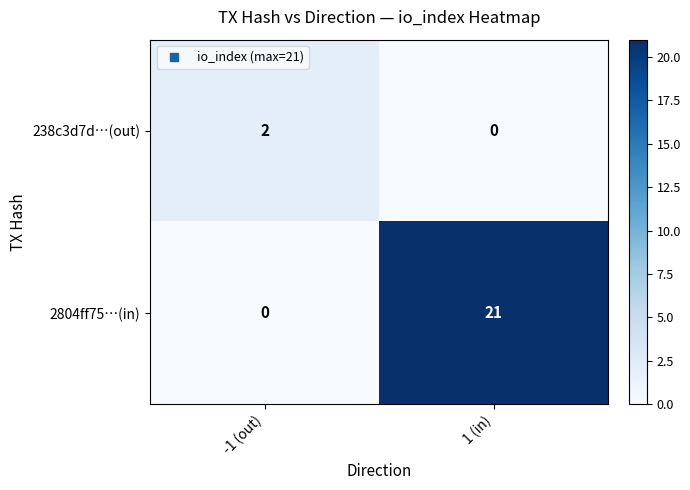

Rank the series by their maximum value, from highest to lowest.

2804ff75…(in), 238c3d7d…(out)